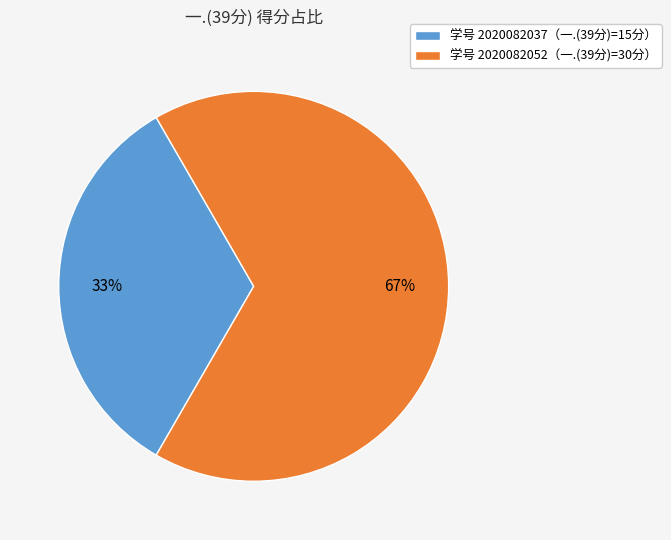

How many segments does this pie chart have?

2